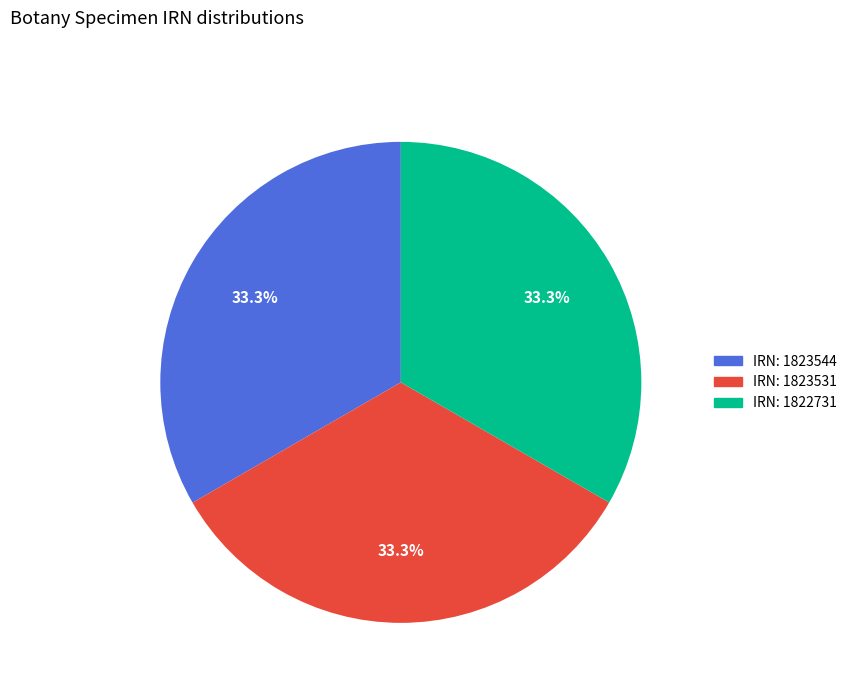

To the nearest percent, what is the average slice percentage?

33%